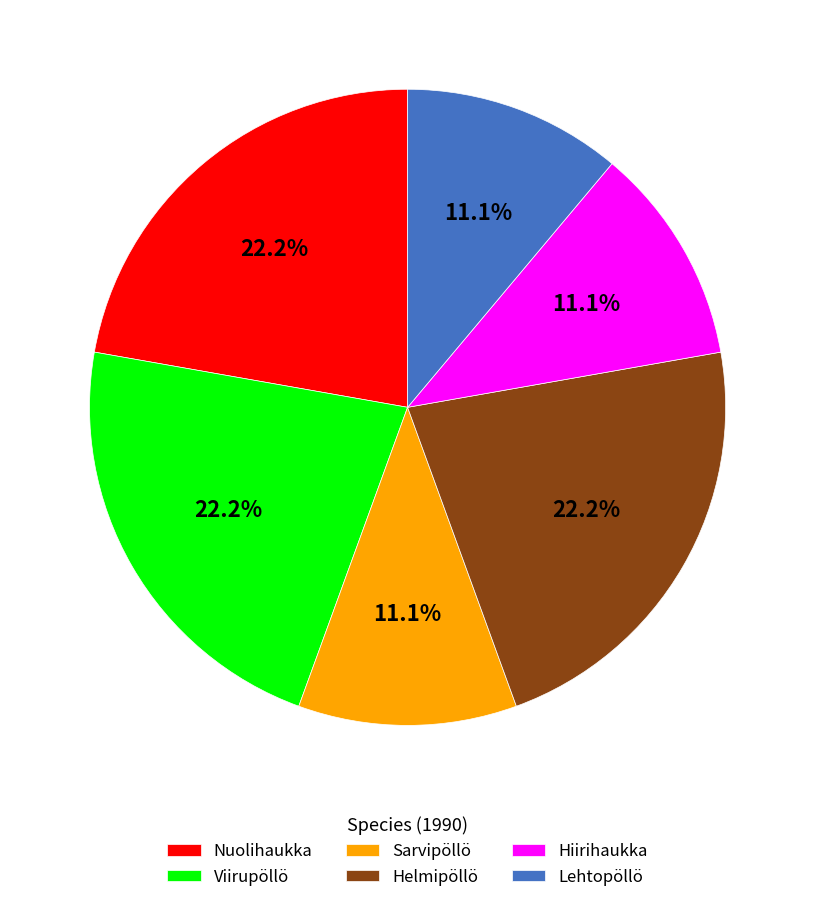

Is Helmipöllö the majority of the pie?

No